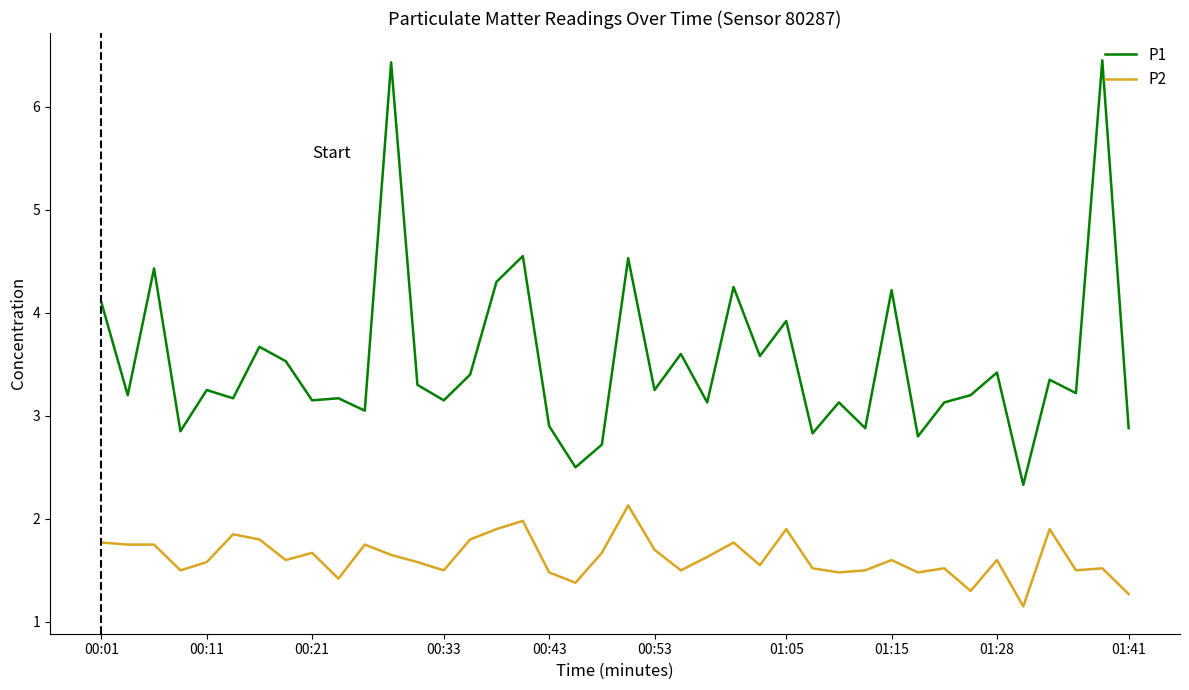

Rank the series by their average value, from lowest to highest.

P2, P1